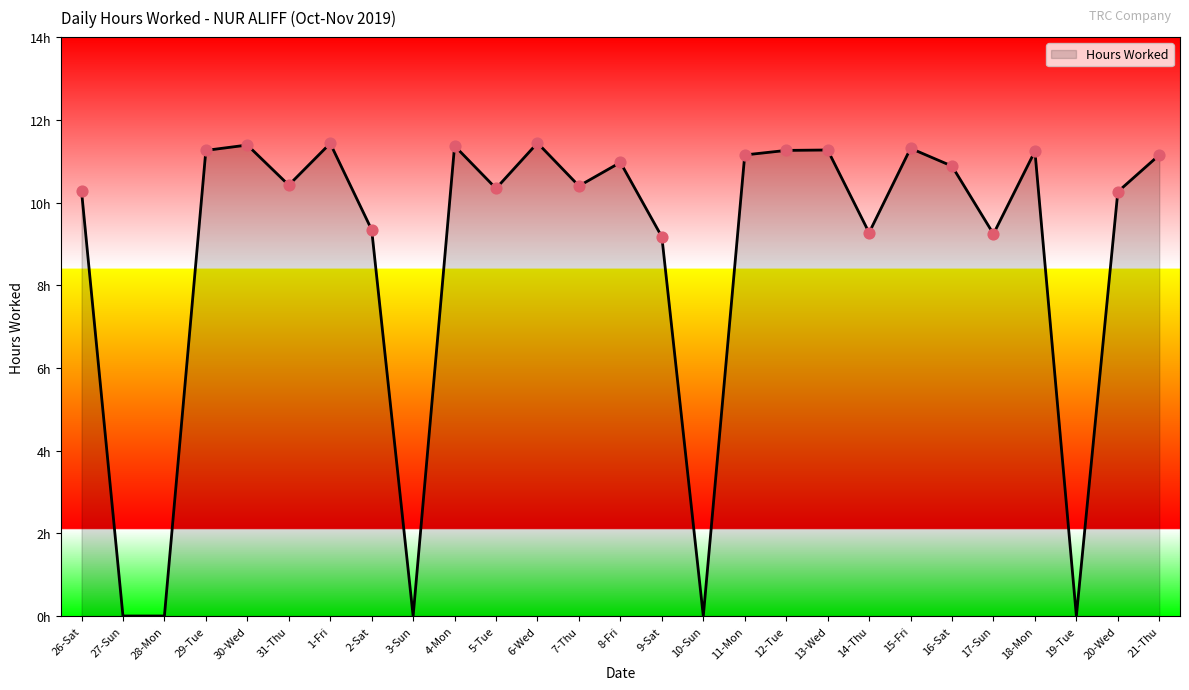

What is the change in value from 29-Tue to 5-Tue?

-0.9